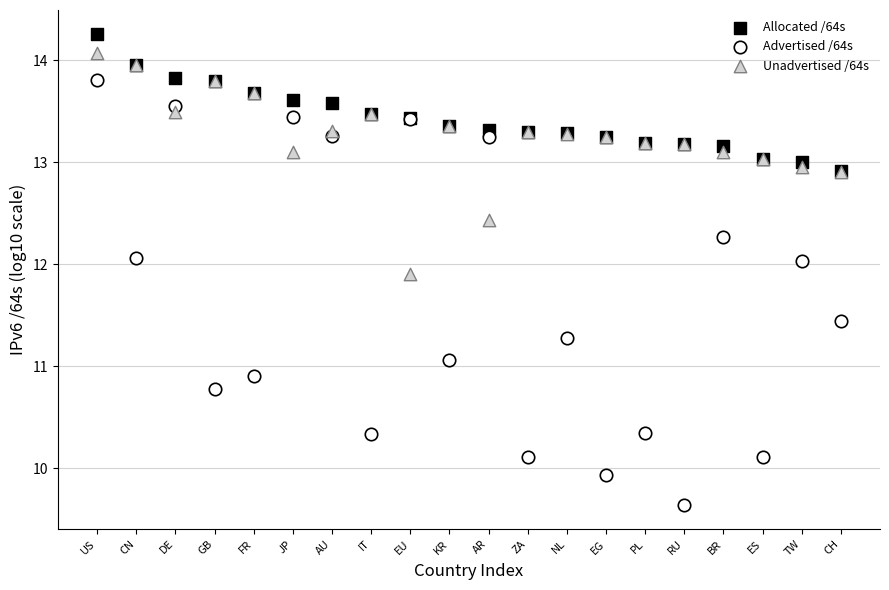

Which series reaches the minimum Y coordinate?

Advertised /64s